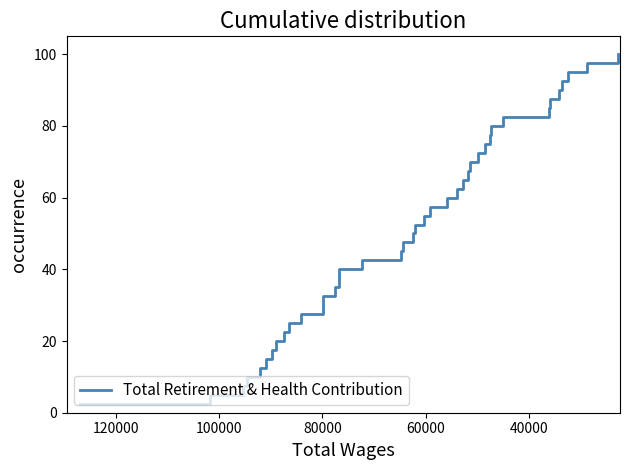

What is the greatest value displayed?

100.0